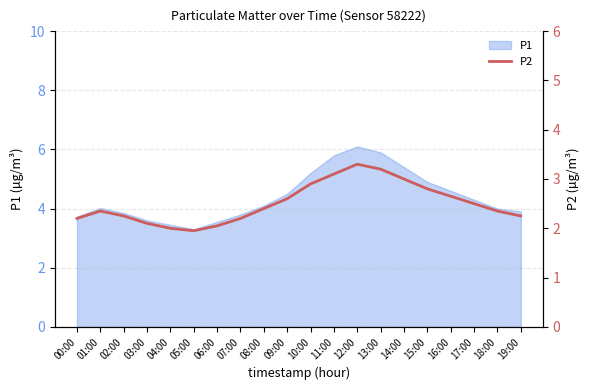

Rank the categories by value from lowest to highest.

05:00, 04:00, 06:00, 03:00, 00:00, 07:00, 02:00, 19:00, 01:00, 18:00, 08:00, 17:00, 09:00, 16:00, 15:00, 10:00, 14:00, 11:00, 13:00, 12:00